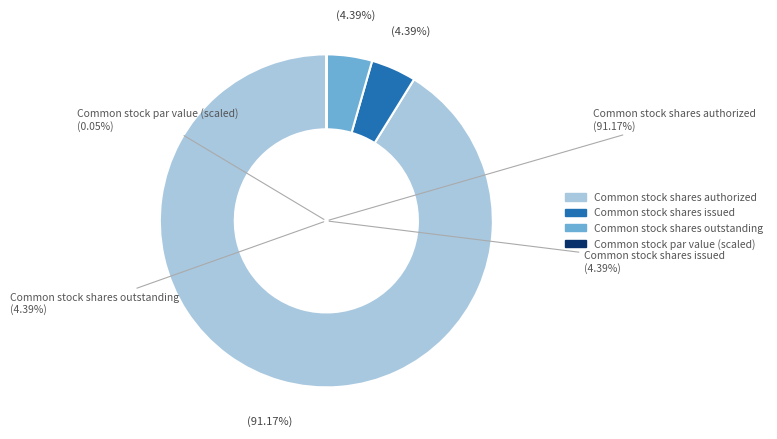

Which slice is the largest?

Common stock shares authorized